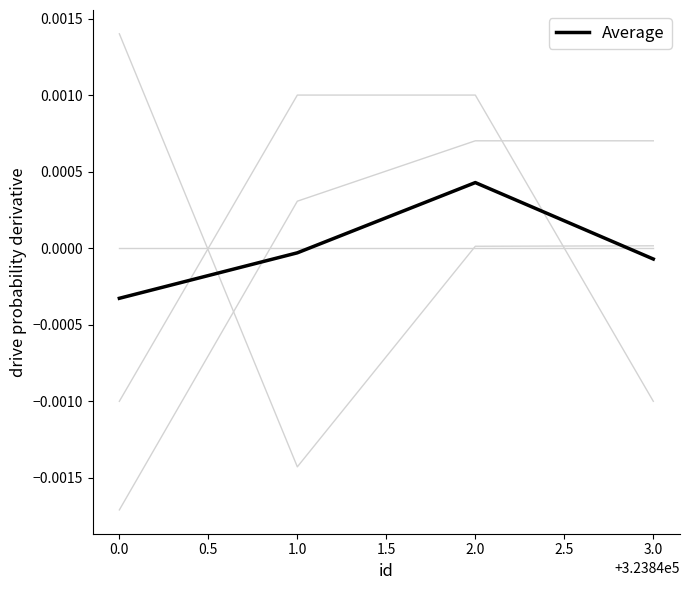

How many lines are shown in the chart?

5